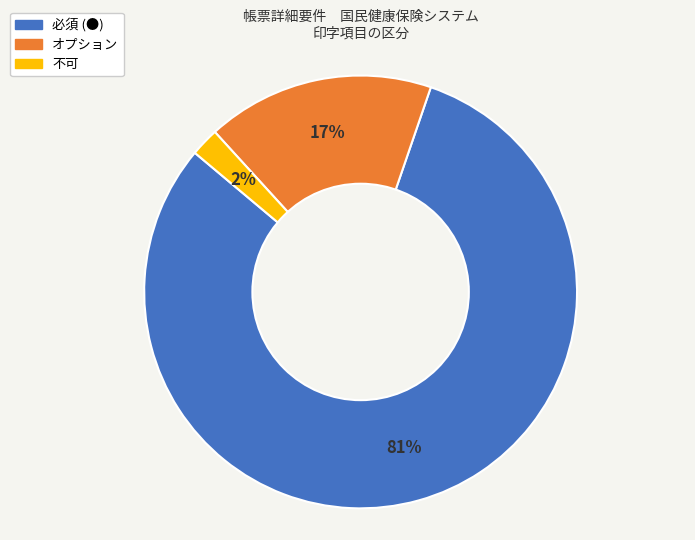

True or false: オプション accounts for 23% of the total.

False